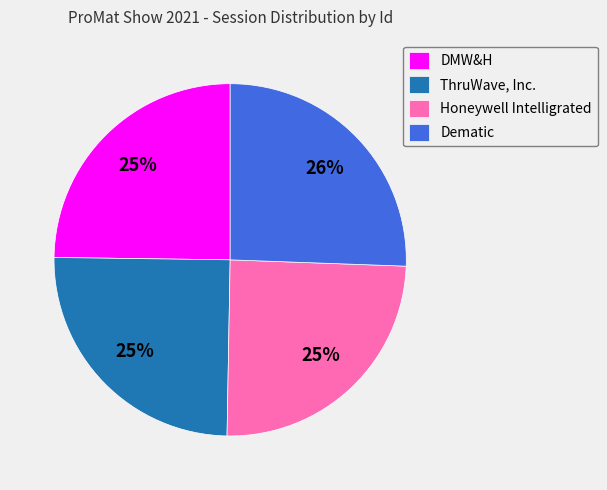

Is there a majority slice in this chart?

No